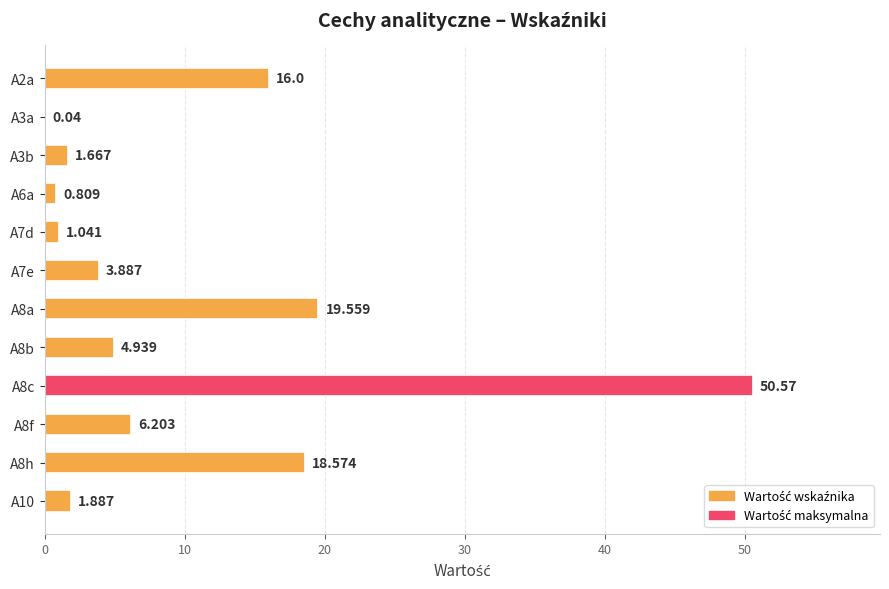

Does the chart contain stacked bars?

No